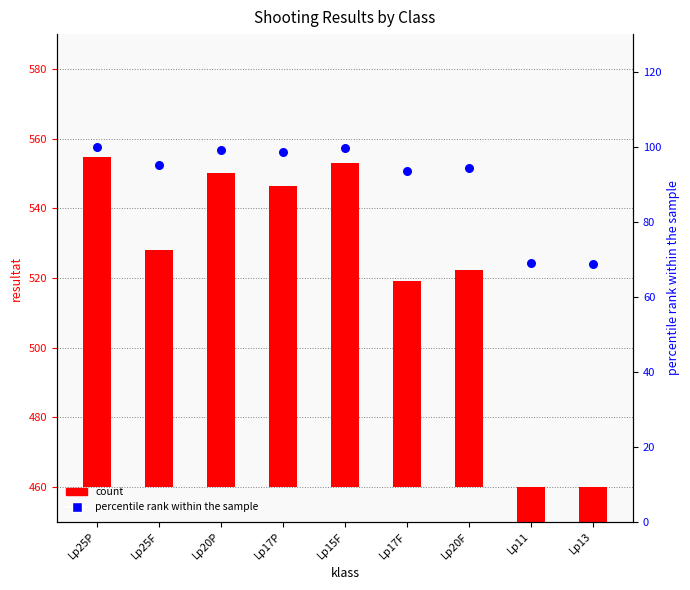

Which series has the largest Y range (max minus min)?

count